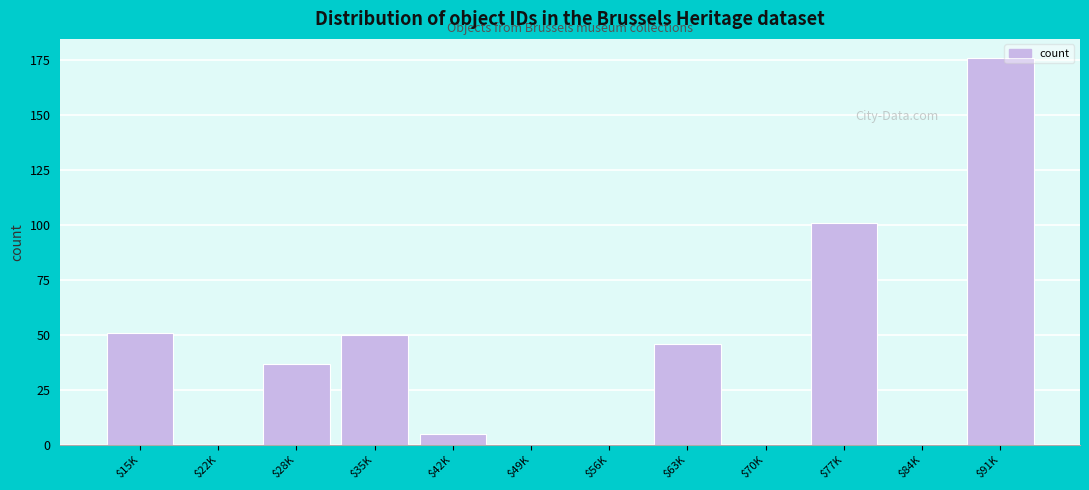

What is the greatest value displayed?

176